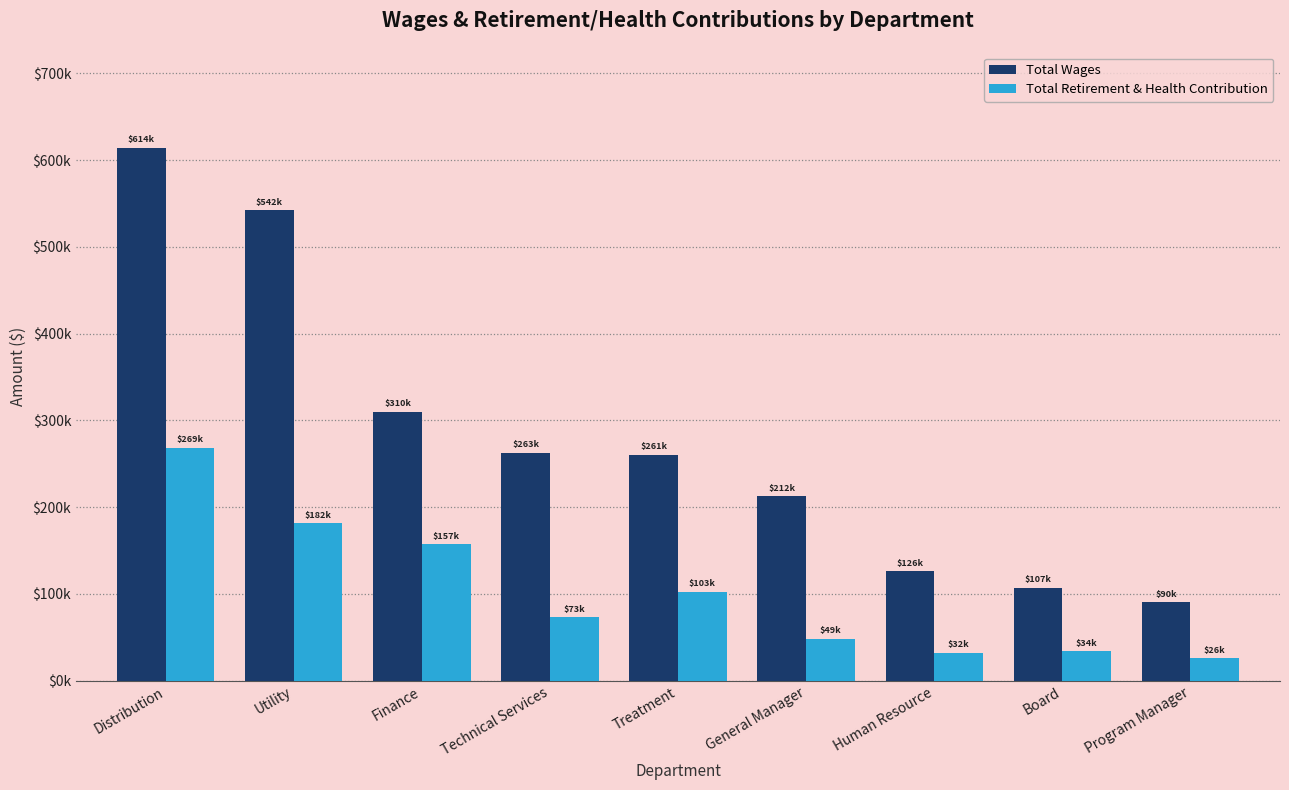

What is the label of the 8th bar from the right?

Utility